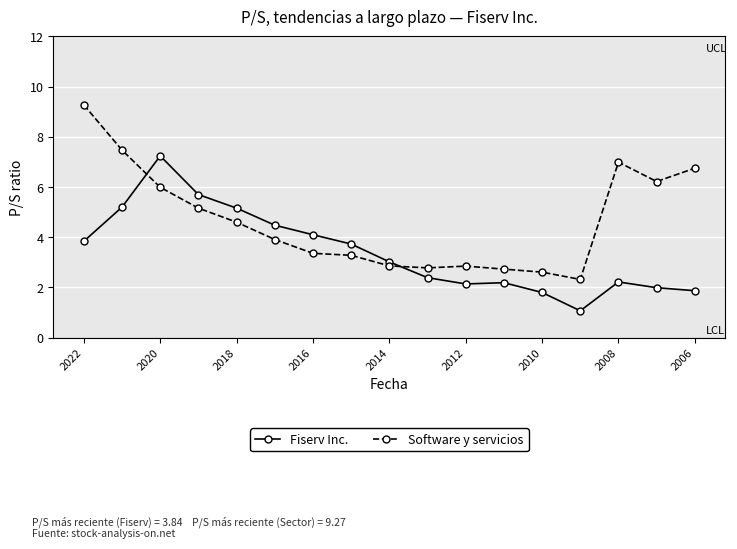

What is the average value of the Fiserv Inc. series?

3.4